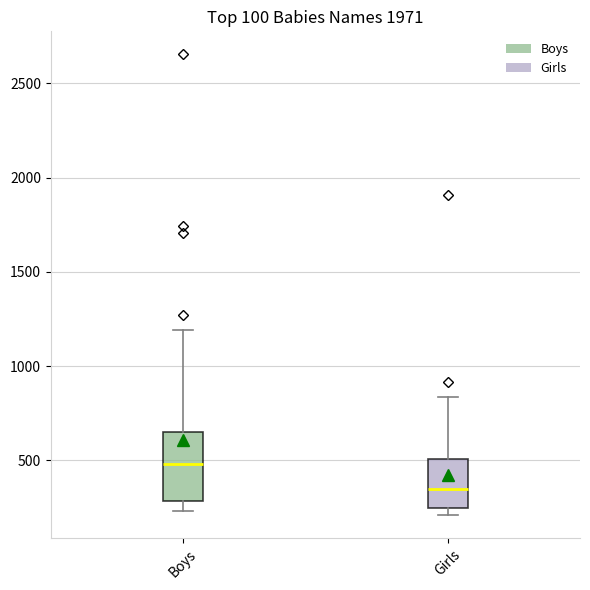

Reading left to right, transcribe this box plot: for each box, give where its median line is, the range the box spans, and where its two whiskers end, as read against the y-axis. The values are not printed on the chart, so give them approximately, as read against the axis.

Boys: median 500, box 300 to 650, whiskers 250 to 1200
Girls: median 350, box 250 to 500, whiskers 200 to 850